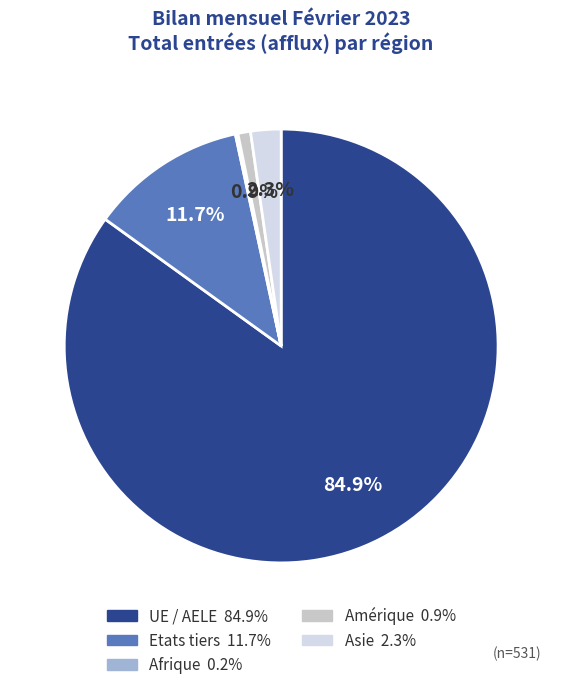

Is there a majority slice in this chart?

Yes